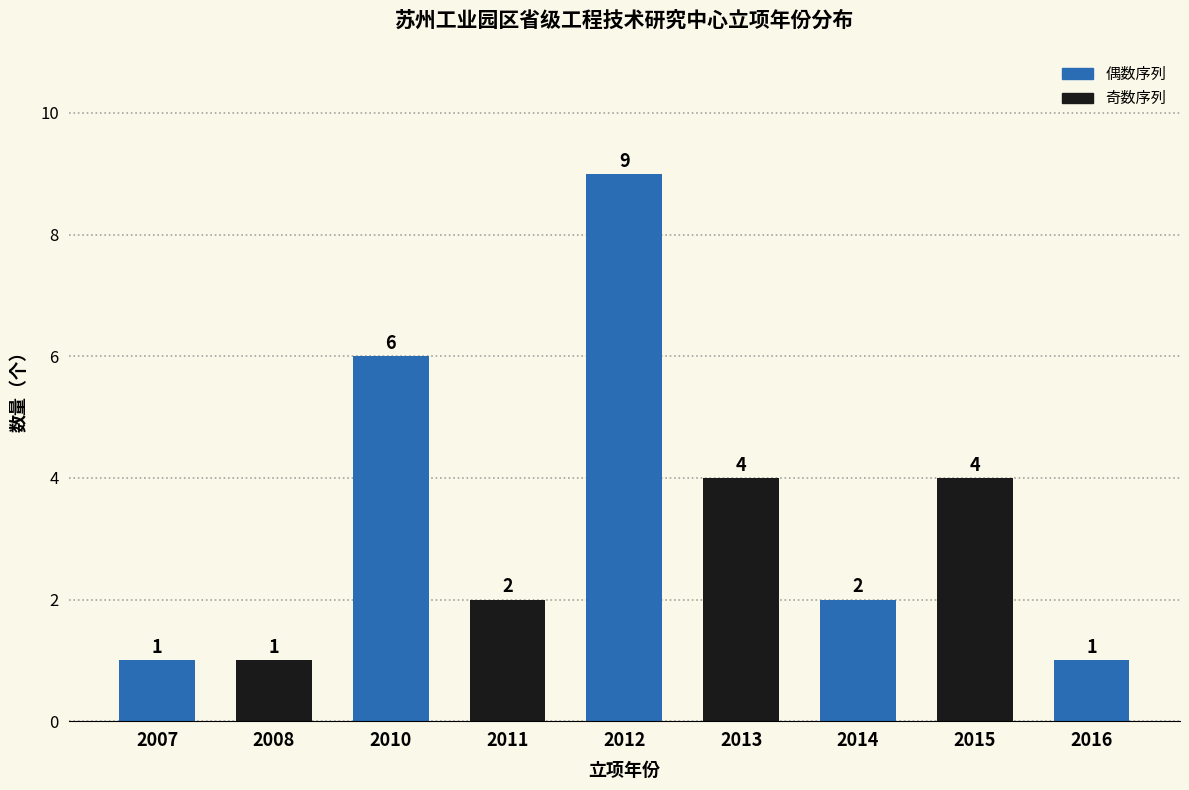

What is the average value?

3